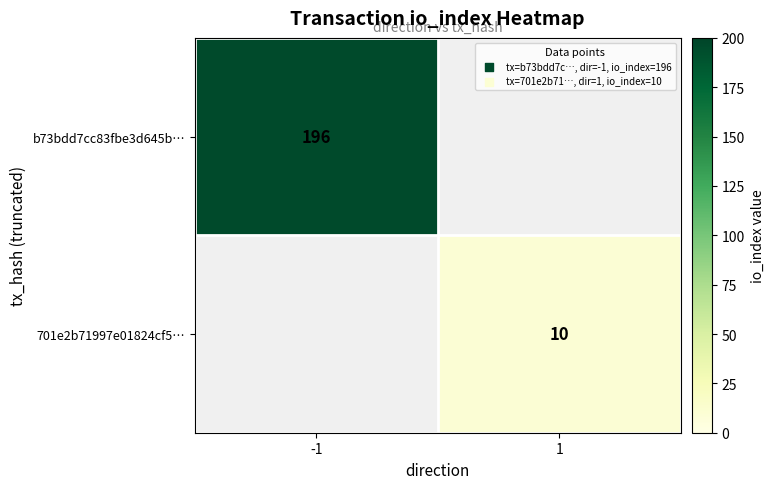

At which category does the chart reach its minimum across all series?

1